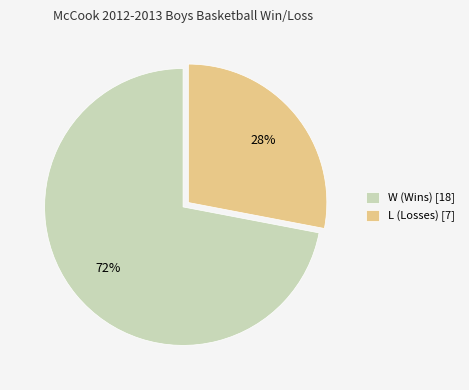

Between L (Losses) and W (Wins), which is larger?

W (Wins)